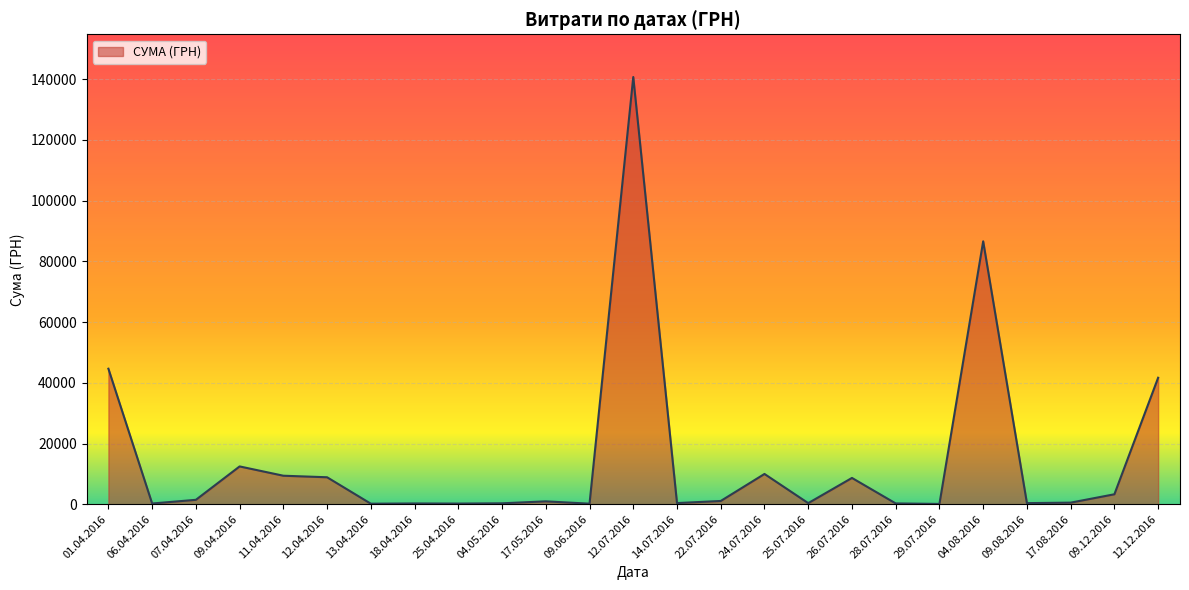

How many lines are shown in the chart?

1